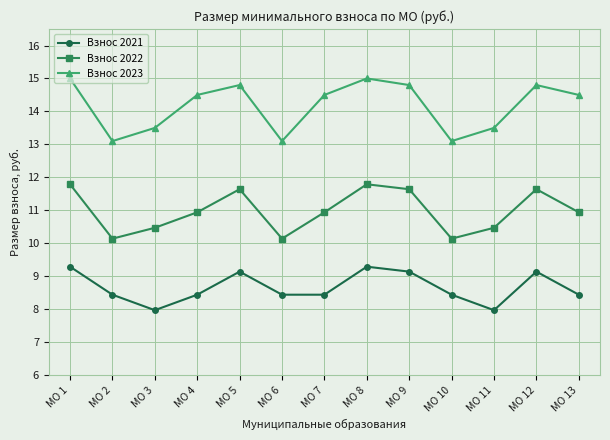

The Взнос 2021 series shows 8.0 at МО 3. True or false?

True